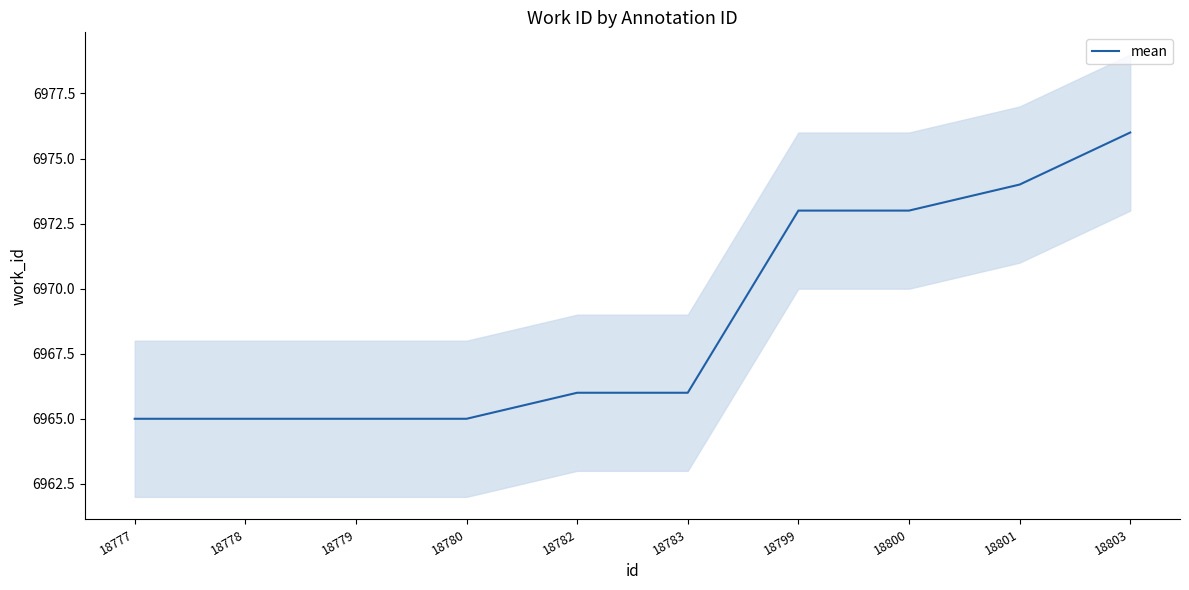

List the labels in order of value, largest first.

18803, 18801, 18799, 18800, 18782, 18783, 18777, 18778, 18779, 18780